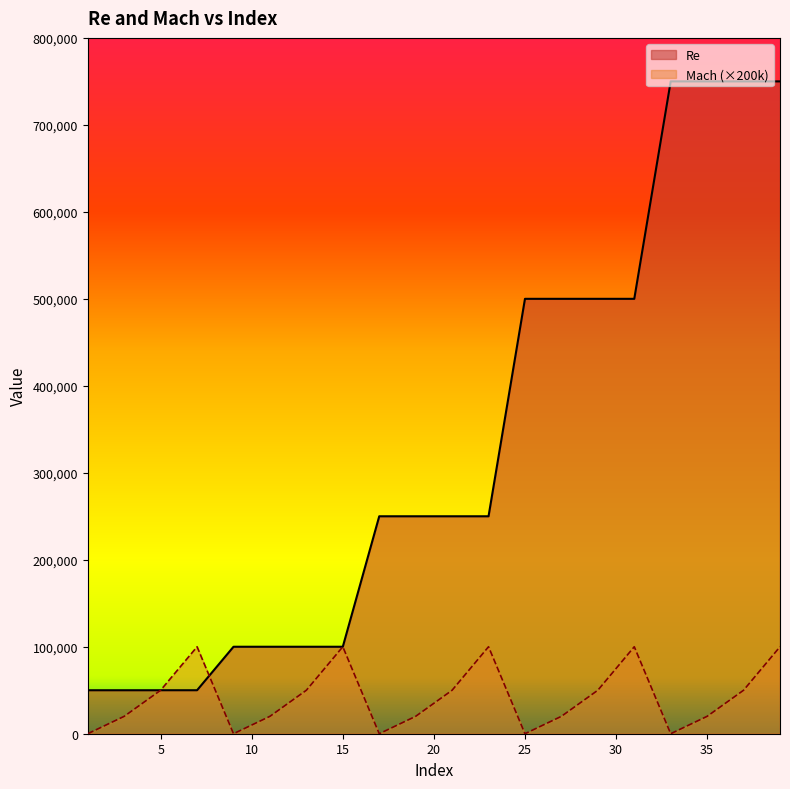

What is the difference between the second highest and second lowest values in the Mach series?

100000